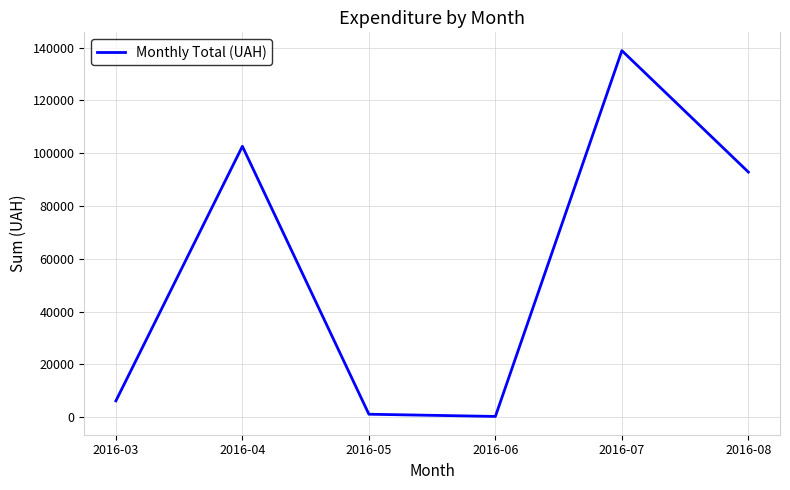

The value at 2016-04 is 102626.6. True or false?

True